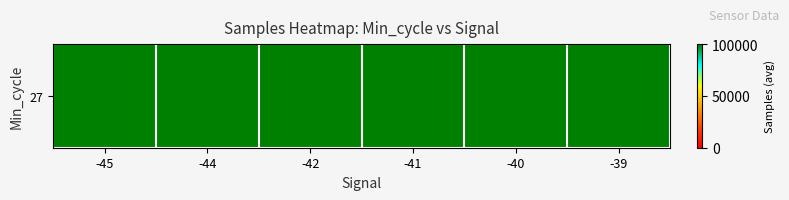

What is the greatest value displayed?

100000.0